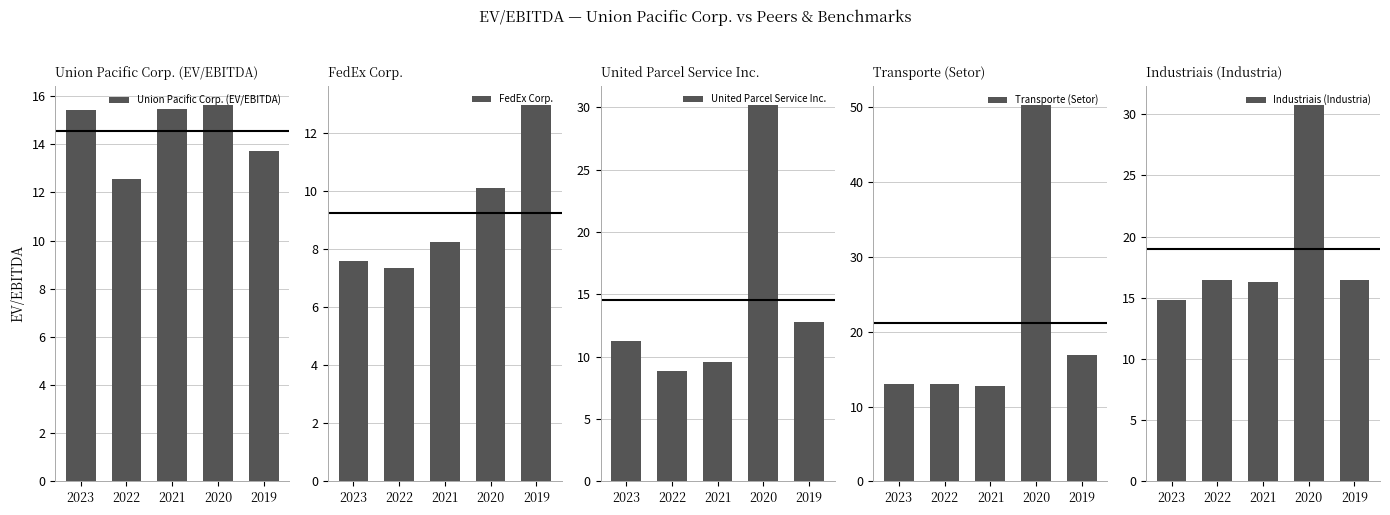

At which label does Union Pacific Corp. (EV/EBITDA) first exceed 15?

2023